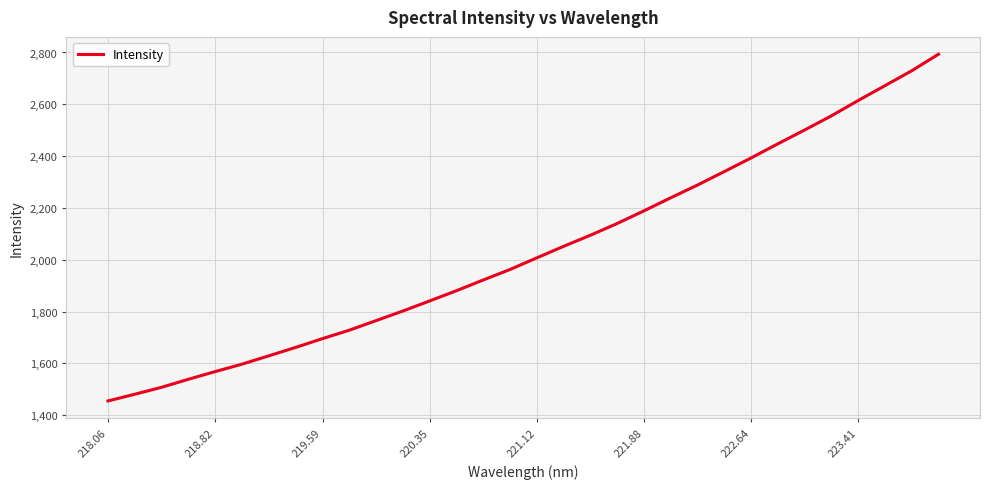

What is the difference between the maximum and minimum values?

1338.4